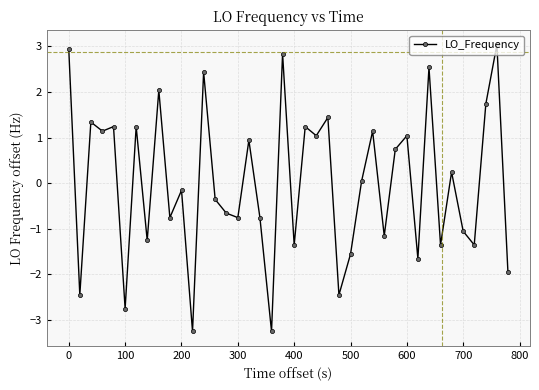

Is this an area chart (filled region under the line)?

No